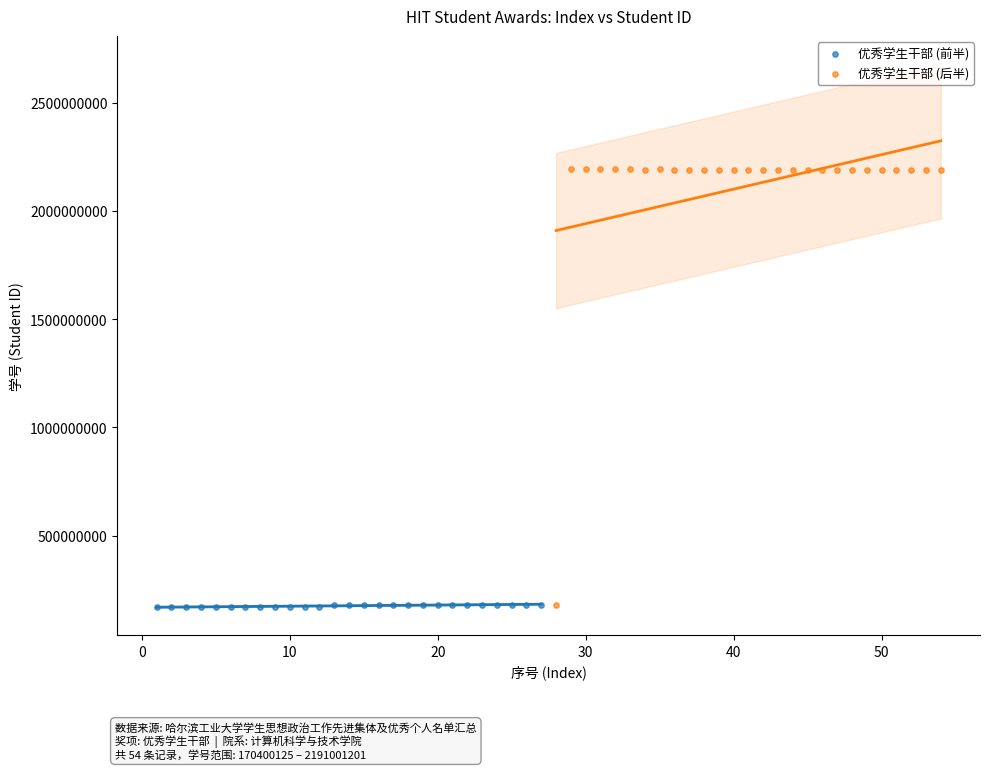

Which series has the widest spread of Y values?

优秀学生干部 (后半)